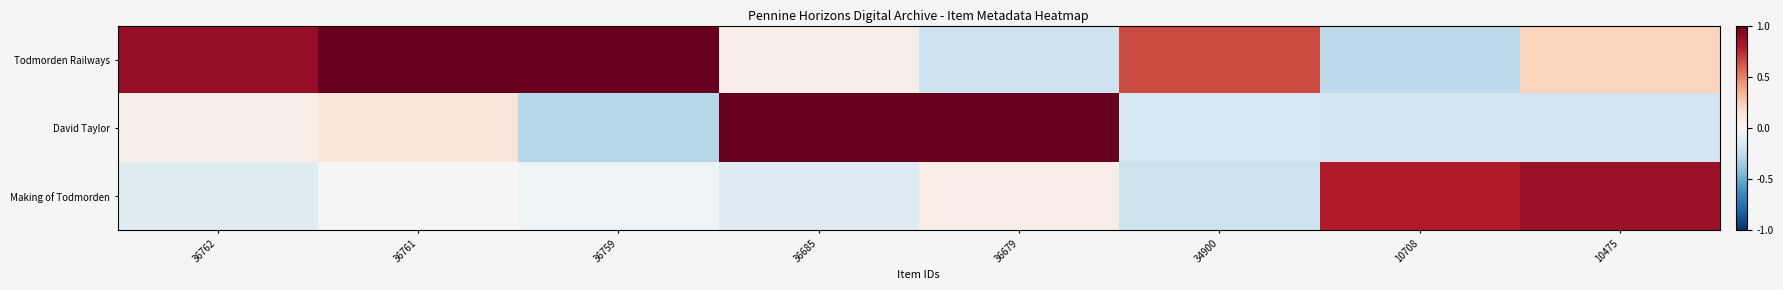

At 36679, list the series in order from largest to smallest.

David Taylor, Making of Todmorden, Todmorden Railways